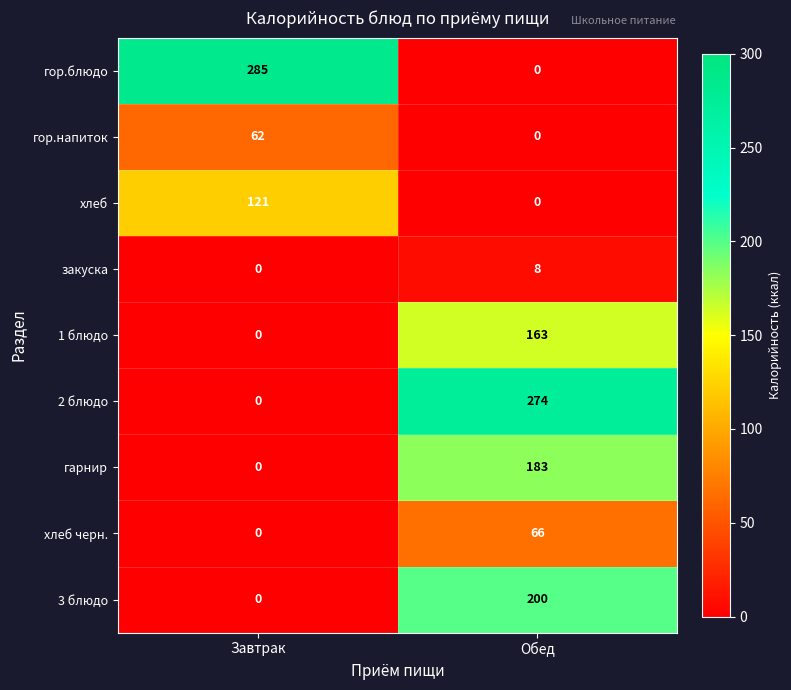

At which label is закуска closest to 4?

Завтрак